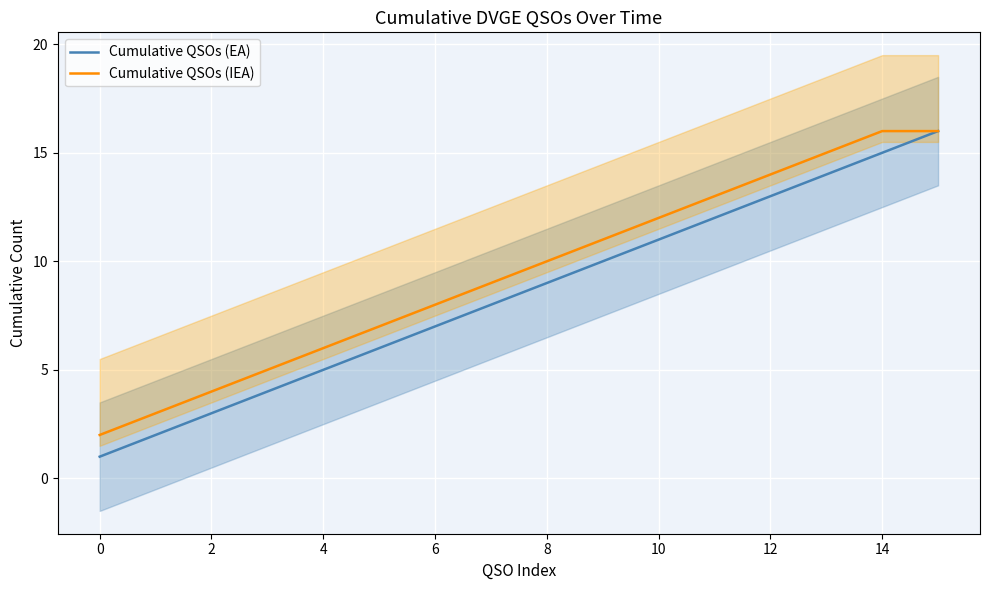

True or false: Cumulative QSOs (IEA) and Cumulative QSOs (EA) cross at least once.

False